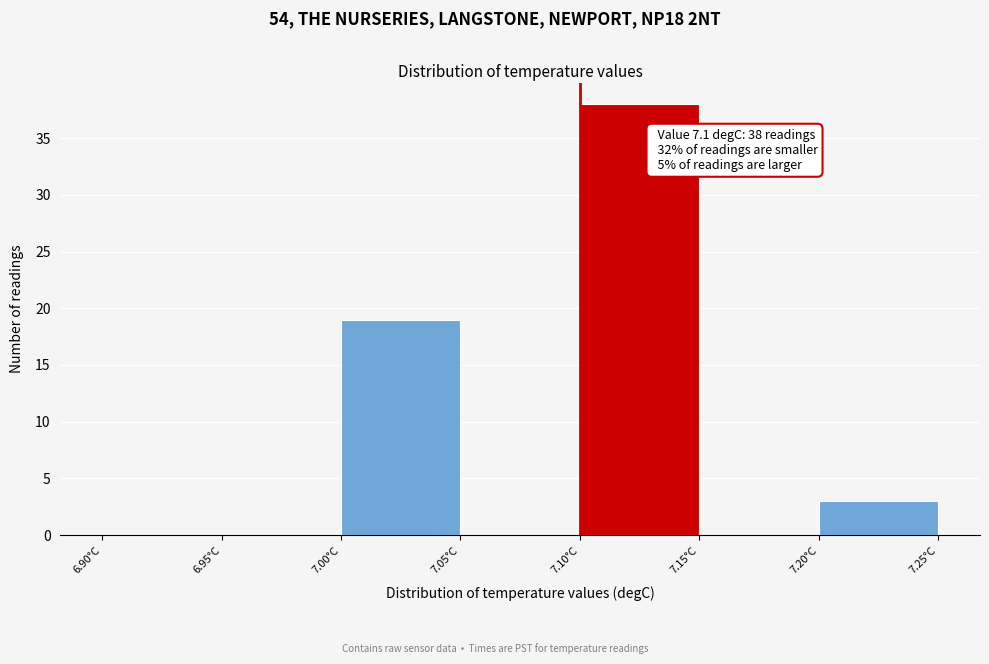

Over which range of the x-axis is the bar tallest?

7.10 to 7.15